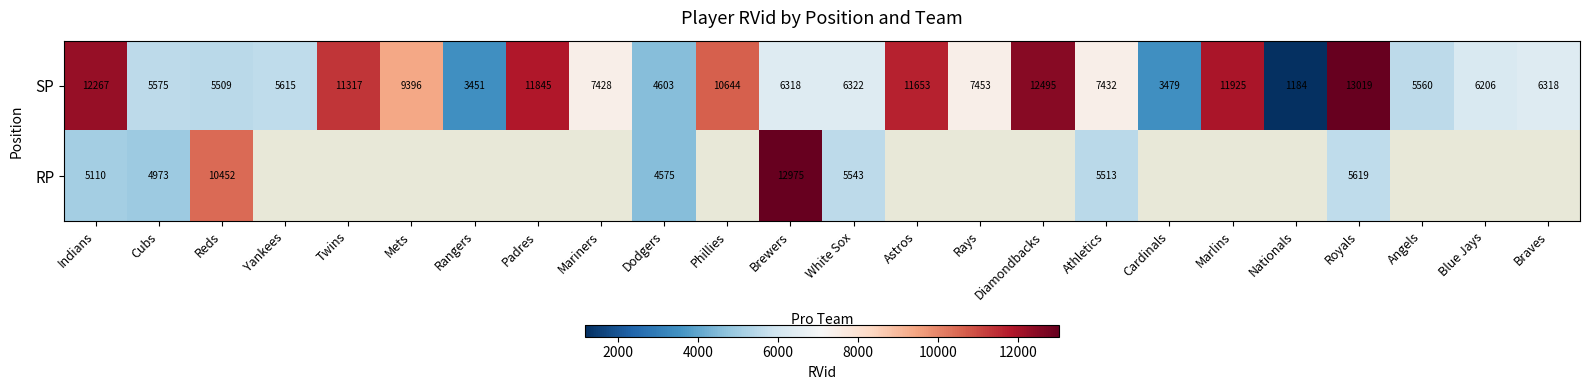

Which label corresponds to the largest value in the chart?

Royals